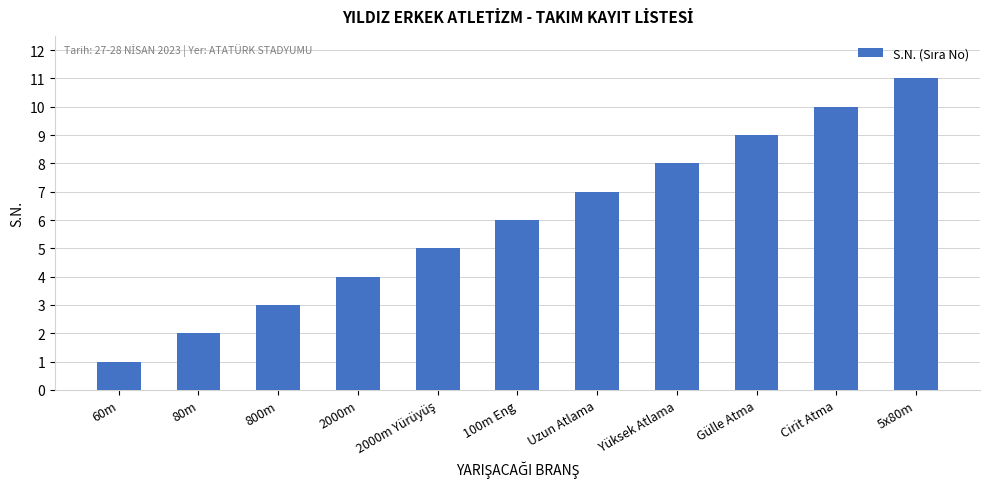

At which category does the chart reach its peak across all series?

5x80m